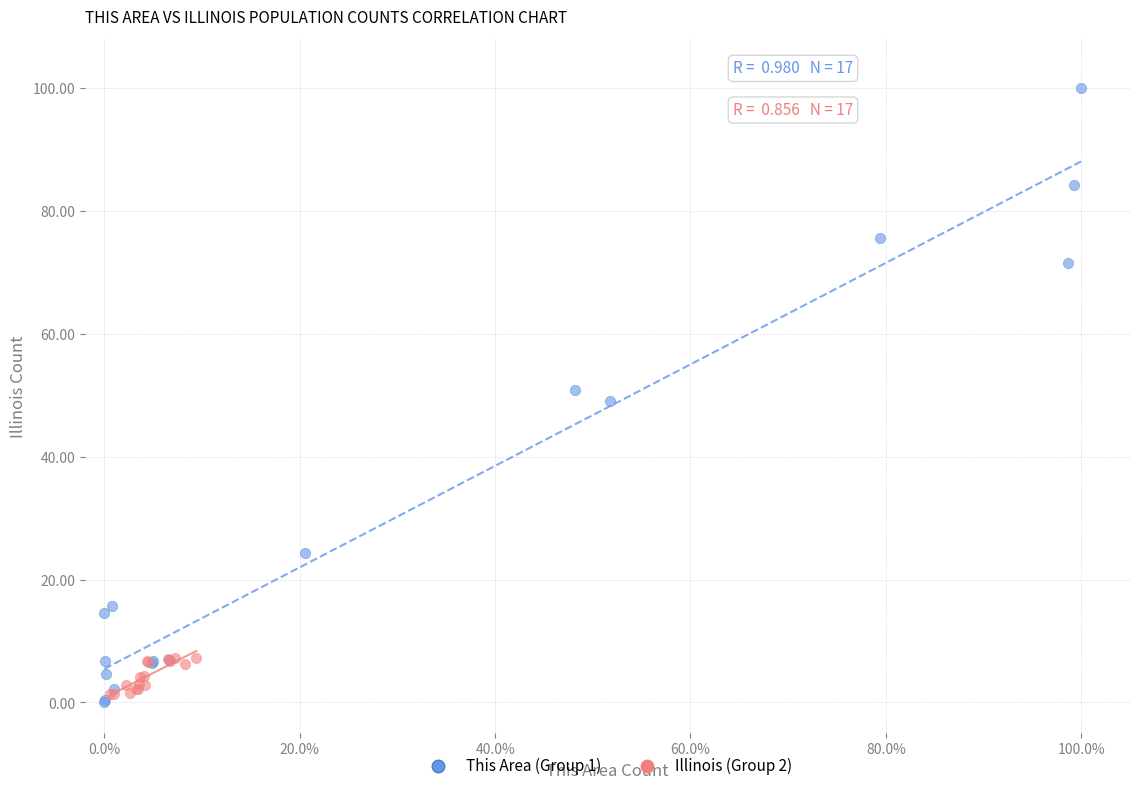

Which series has the largest Y range (max minus min)?

This Area (Group 1)